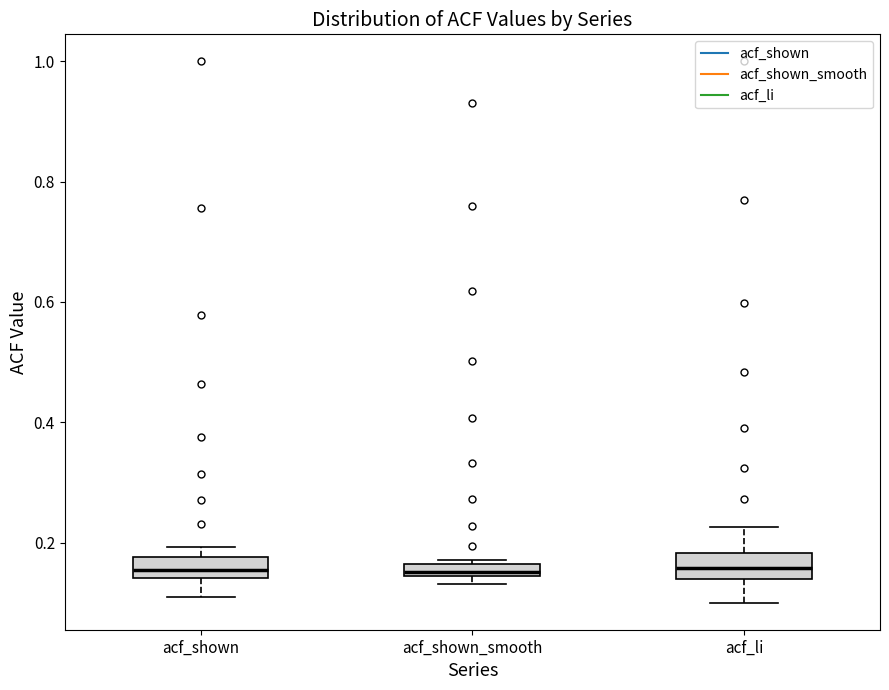

Where is the upper edge of the box for acf_shown_smooth on the y-axis? The values are not printed on the chart, so give them approximately, as read against the axis.

0.16